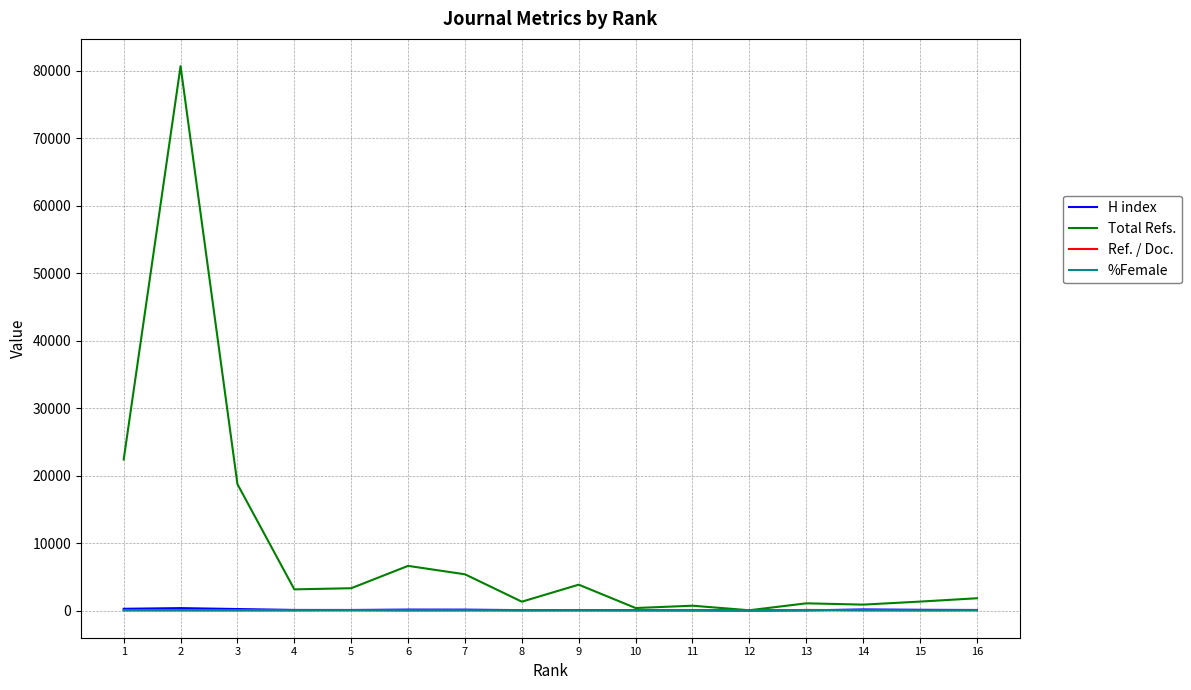

Which series changed the most between 3 and 14?

Total Refs.